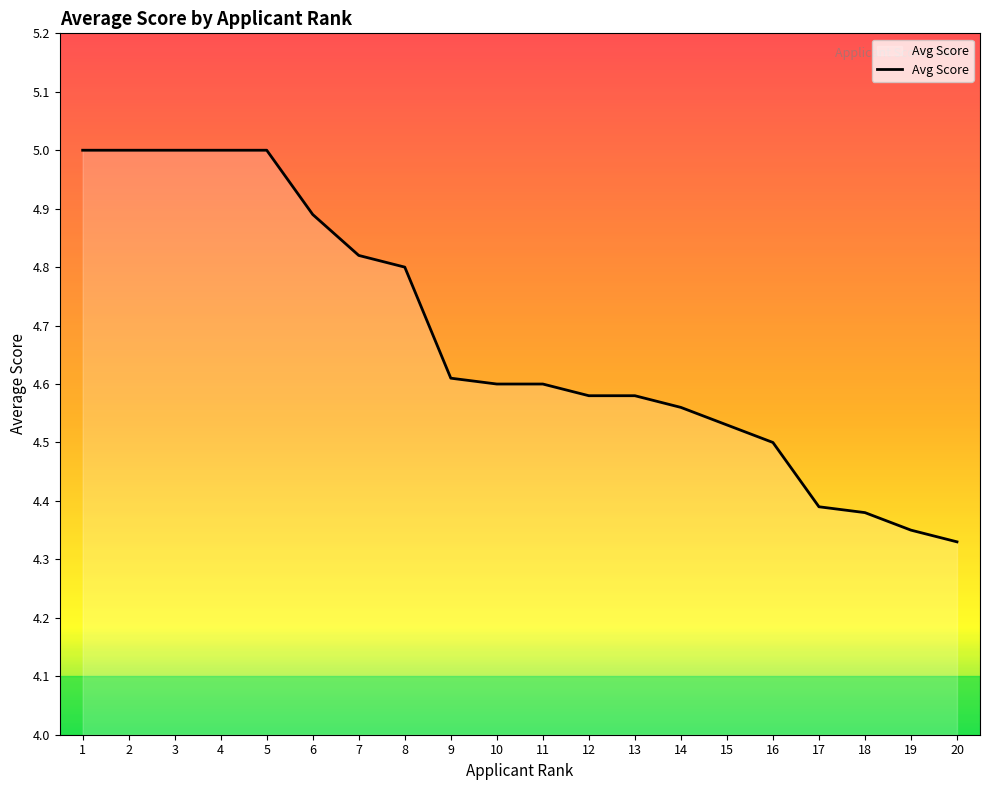

What is the difference between the maximum and minimum values?

0.7